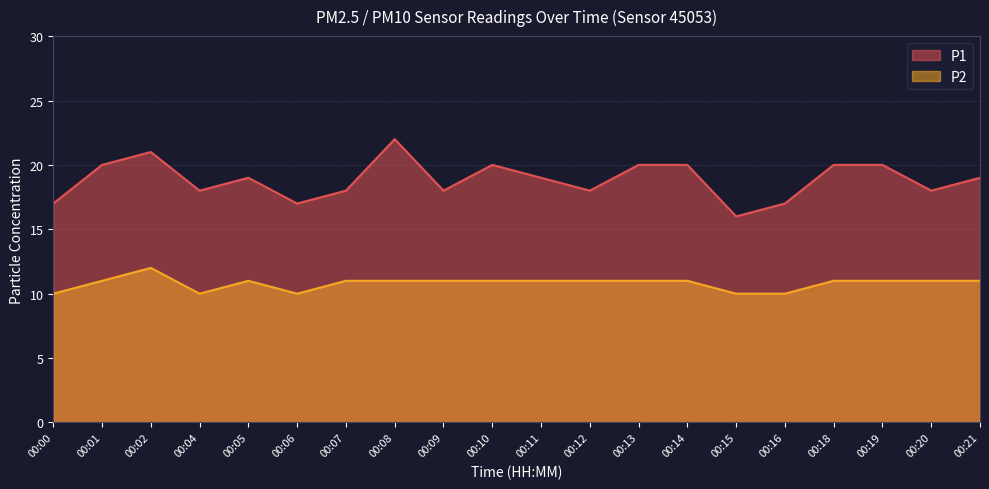

Rank the categories by P1 value from highest to lowest.

00:08, 00:02, 00:01, 00:10, 00:13, 00:14, 00:18, 00:19, 00:05, 00:11, 00:21, 00:04, 00:07, 00:09, 00:12, 00:20, 00:00, 00:06, 00:16, 00:15